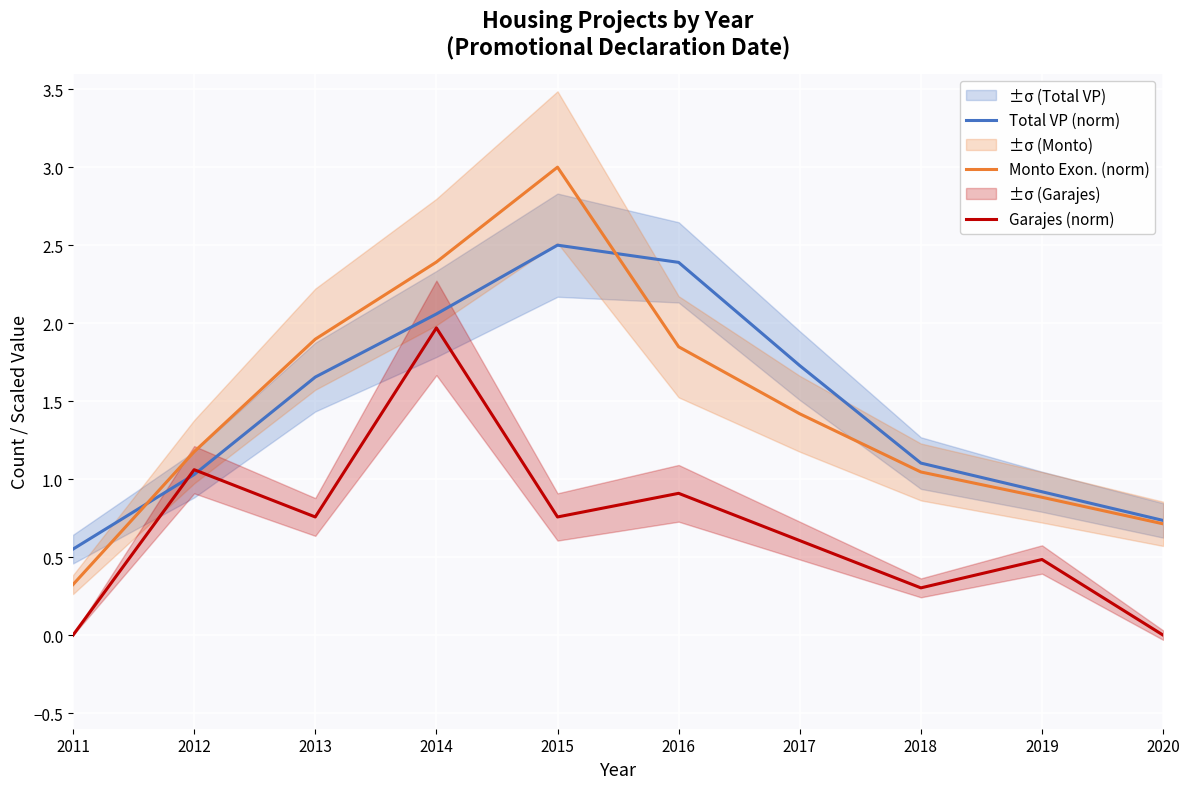

Reading left to right, what are all the values shown in this chart?

Total VP (norm): 0.6	1.0	1.7	2.1	2.5	2.4	1.7	1.1	0.9	0.7
Monto Exon. (norm): 0.3	1.2	1.9	2.4	3.0	1.8	1.4	1.0	0.9	0.7
Garajes (norm): 0.0	1.1	0.8	2.0	0.8	0.9	0.6	0.3	0.5	0.0